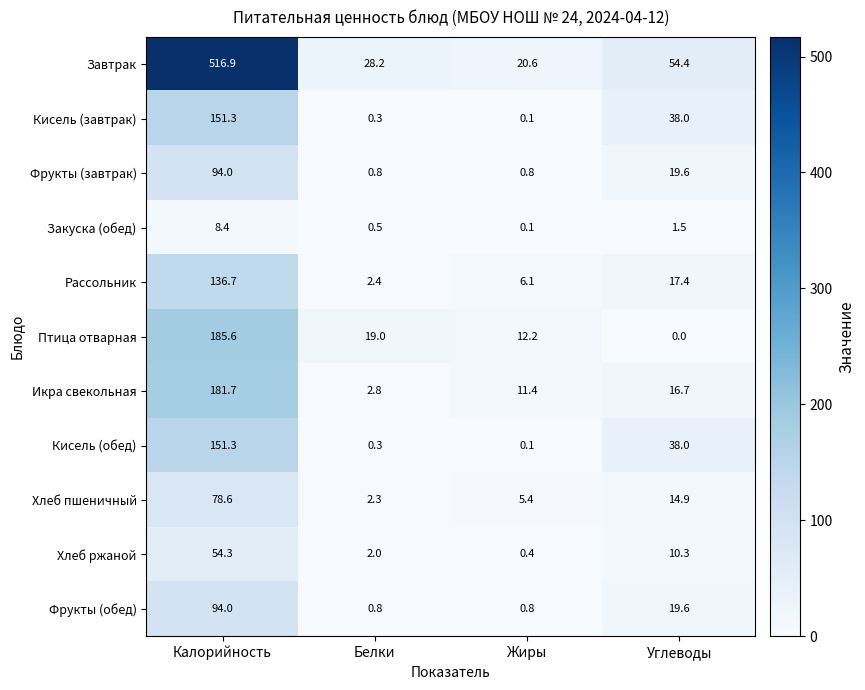

Which series has the widest spread of values?

Завтрак